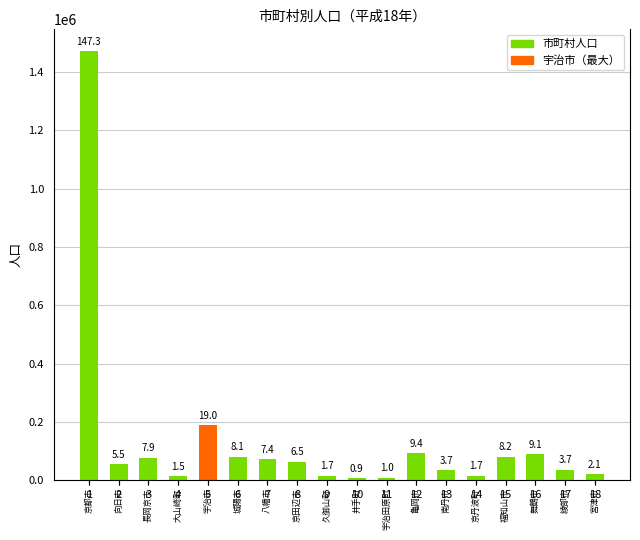

What is the ratio of the value at 5 to the value at 18?

9.1